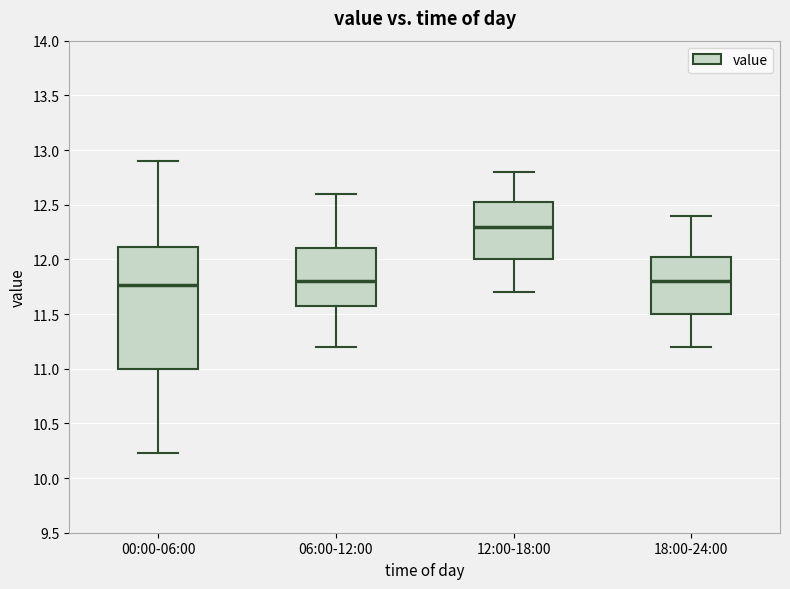

Reading left to right, read every box against the y-axis: the position of its median line, the range the box covers, and the ends of its whiskers. The values are not printed on the chart, so give them approximately, as read against the axis.

00:00-06:00: median 11.75, box 11.00 to 12.10, whiskers 10.25 to 12.90
06:00-12:00: median 11.80, box 11.60 to 12.10, whiskers 11.20 to 12.60
12:00-18:00: median 12.30, box 12.00 to 12.55, whiskers 11.70 to 12.80
18:00-24:00: median 11.80, box 11.50 to 12.05, whiskers 11.20 to 12.40